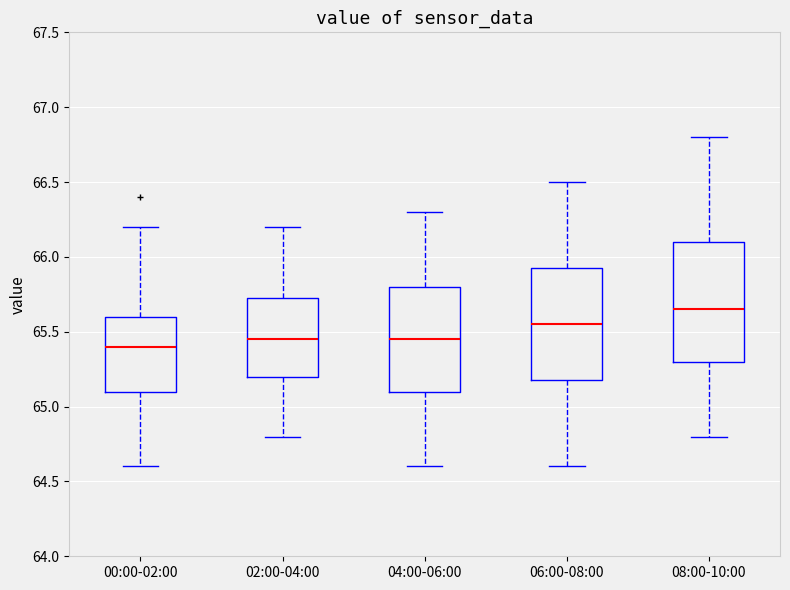

Reading left to right, transcribe this box plot: for each box, give where its median line is, the range the box spans, and where its two whiskers end, as read against the y-axis. The values are not printed on the chart, so give them approximately, as read against the axis.

00:00-02:00: median 65.40, box 65.10 to 65.60, whiskers 64.60 to 66.20
02:00-04:00: median 65.45, box 65.20 to 65.75, whiskers 64.80 to 66.20
04:00-06:00: median 65.45, box 65.10 to 65.80, whiskers 64.60 to 66.30
06:00-08:00: median 65.55, box 65.20 to 65.95, whiskers 64.60 to 66.50
08:00-10:00: median 65.65, box 65.30 to 66.10, whiskers 64.80 to 66.80